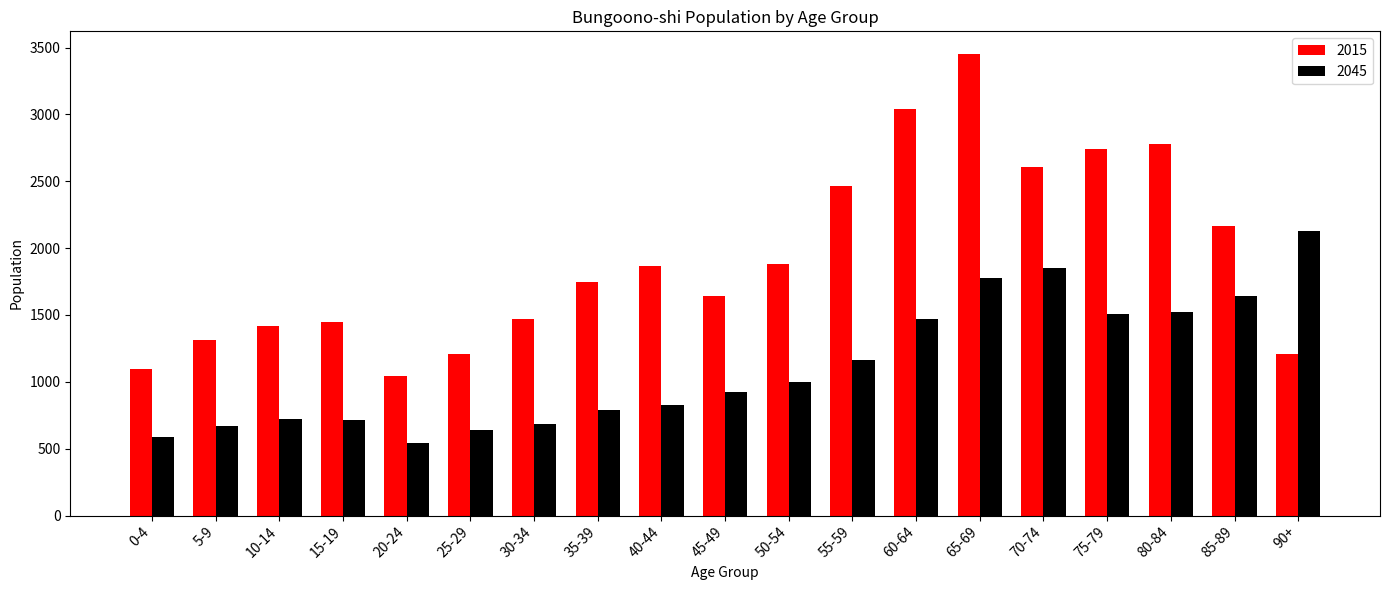

At which label is 2015 closest to 2246?

85-89